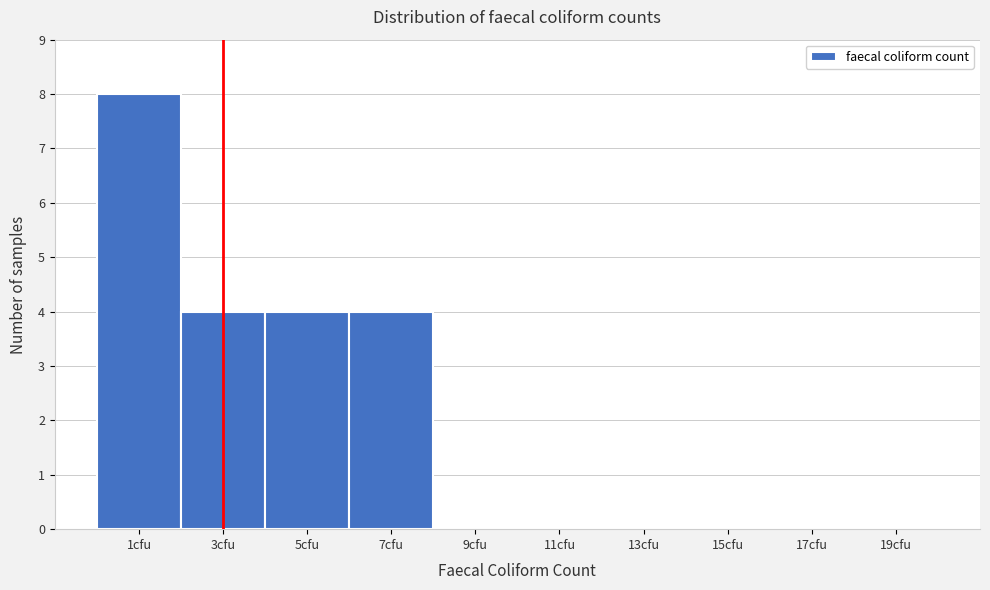

Reading right to left, what are all the values shown in this chart?

19cfu=0	17cfu=0	15cfu=0	13cfu=0	11cfu=0	9cfu=0	7cfu=4	5cfu=4	3cfu=4	1cfu=8